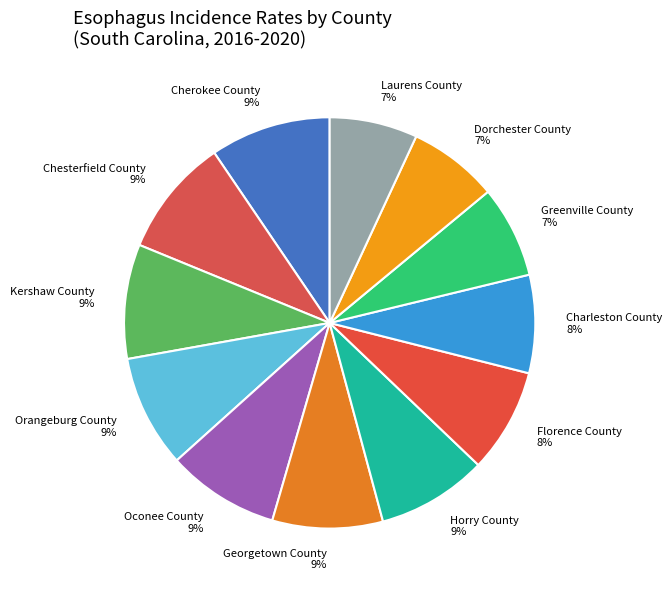

Approximately how many times larger is the value at Dorchester County compared to Florence County?

0.9